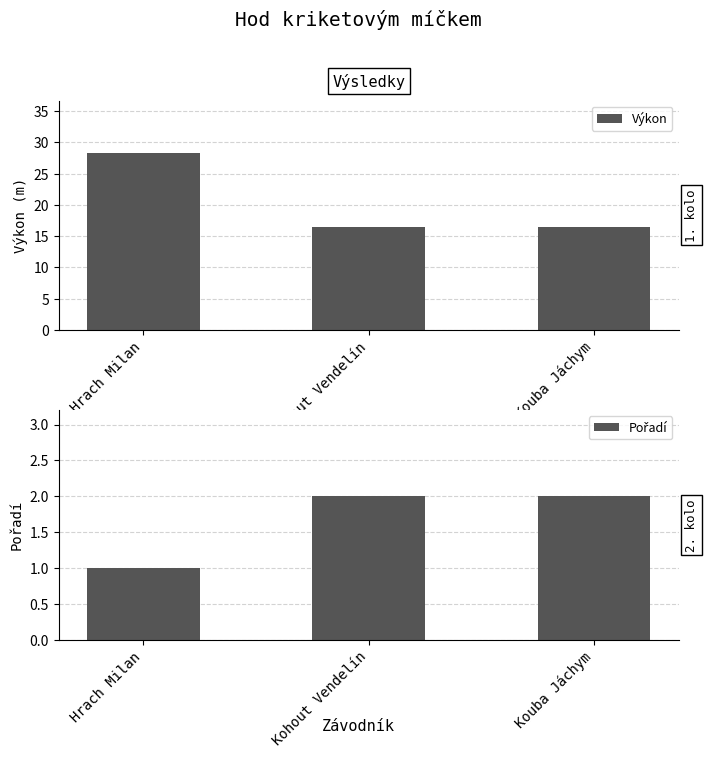

Which series has the widest spread of values?

Výkon